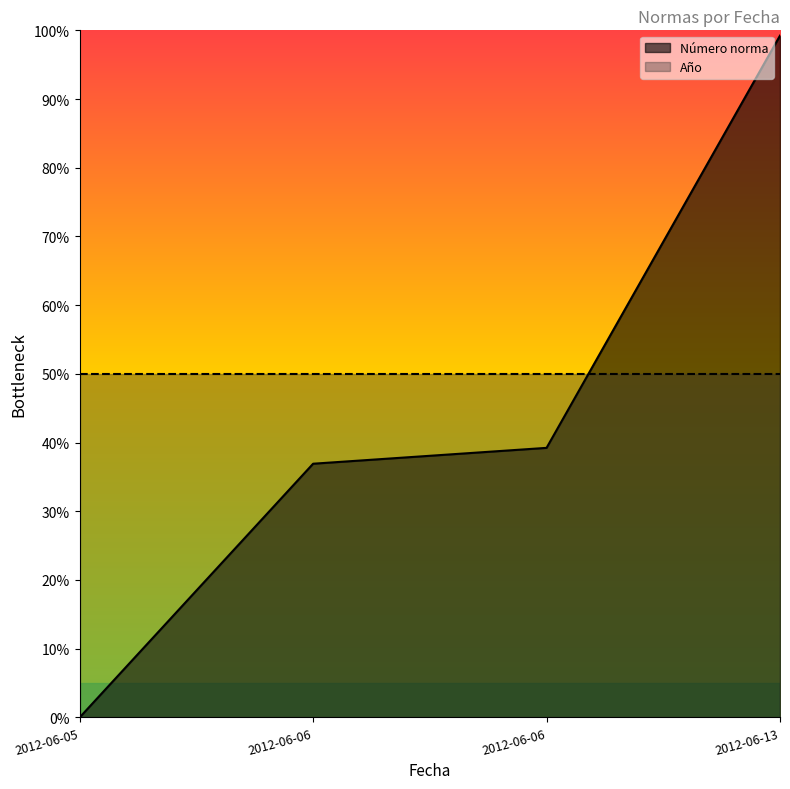

Between 2012-06-06 and 2012-06-13, which is larger?

2012-06-13